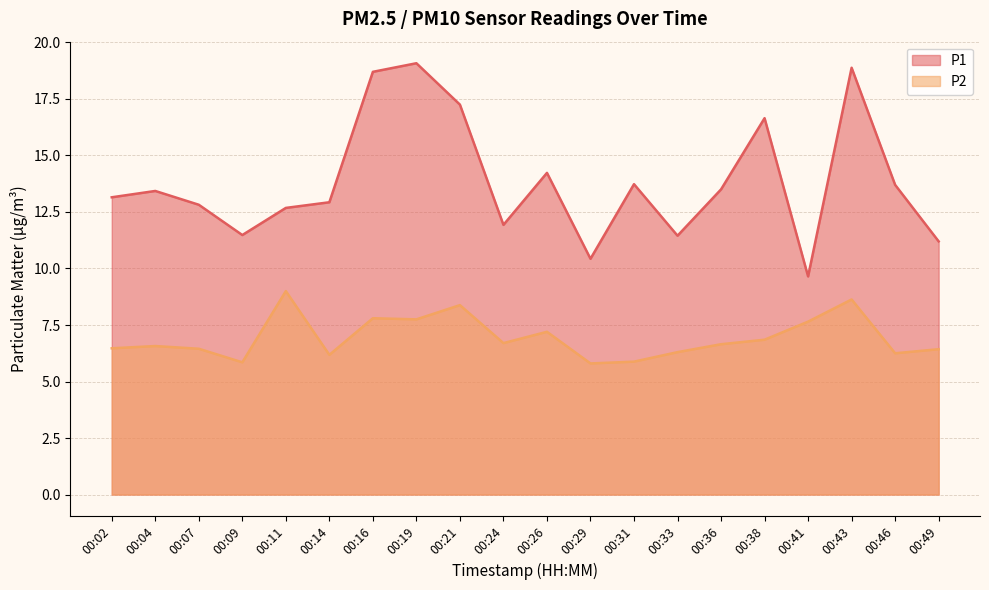

How many series are shown in this chart?

2